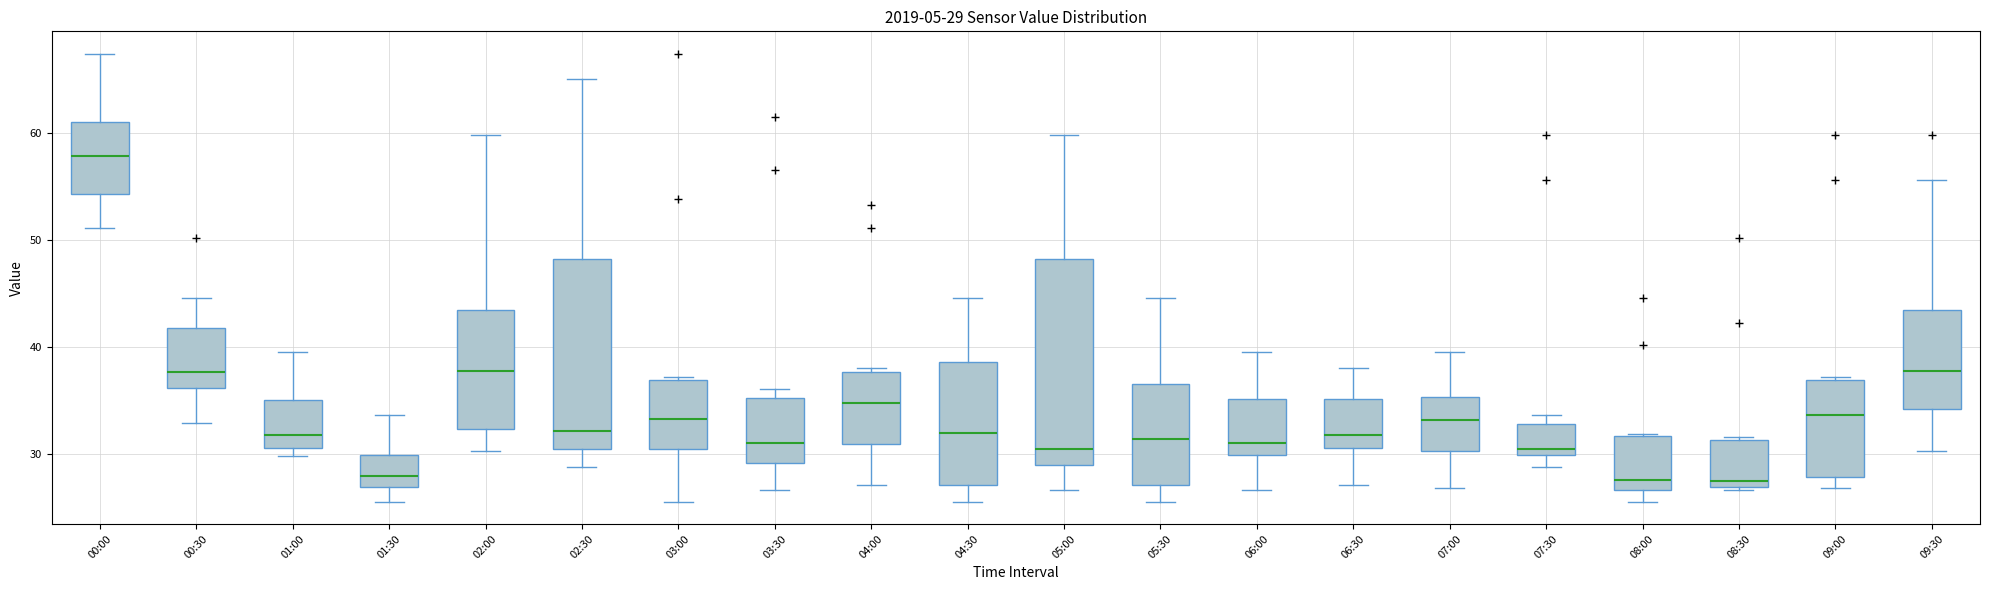

Which box is the tallest, from its lower edge to its upper edge?

05:00